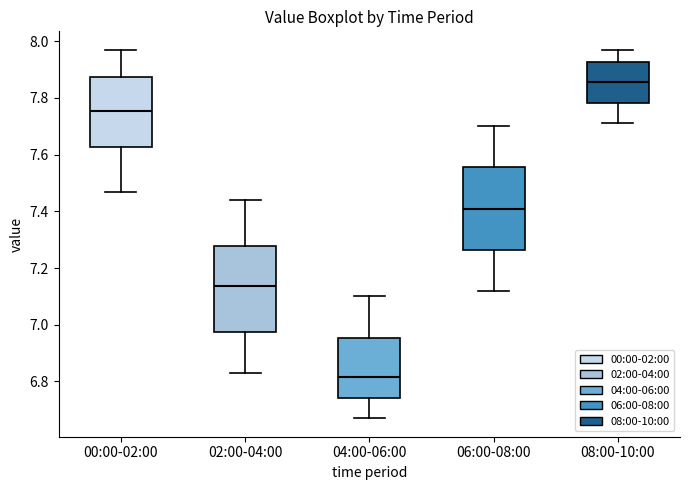

Which box's median line is the lowest?

04:00-06:00